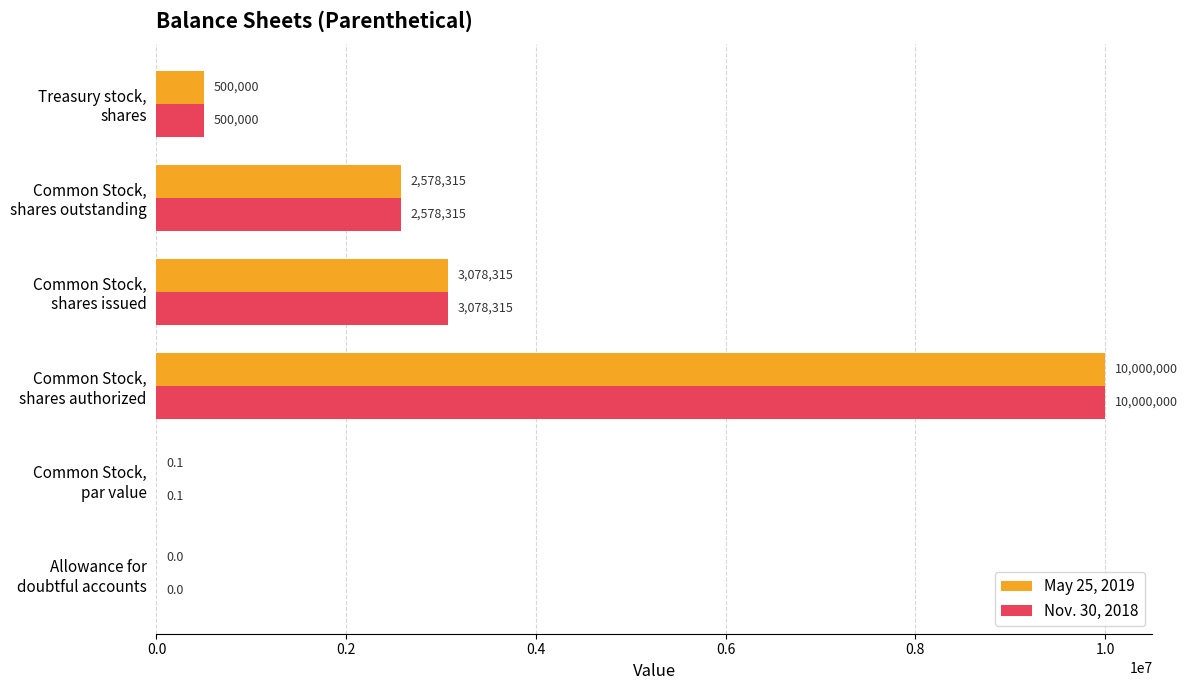

What is the maximum value shown in the chart?

10000000.0